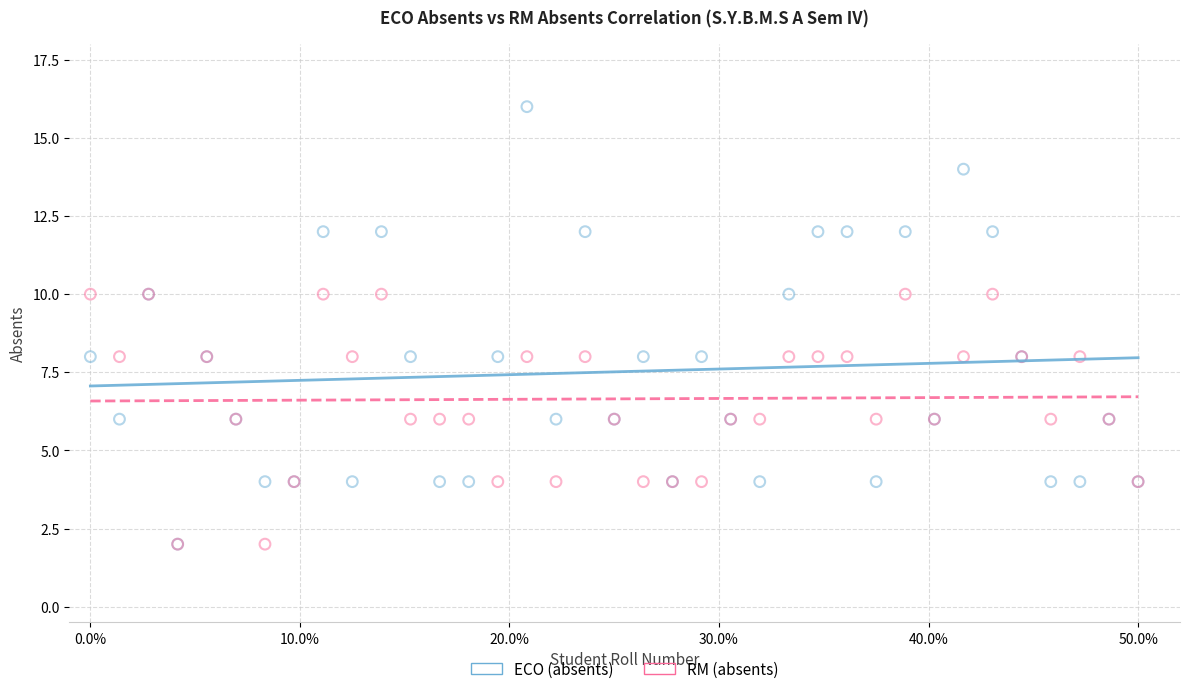

Which series has the largest Y range (max minus min)?

ECO (absents)